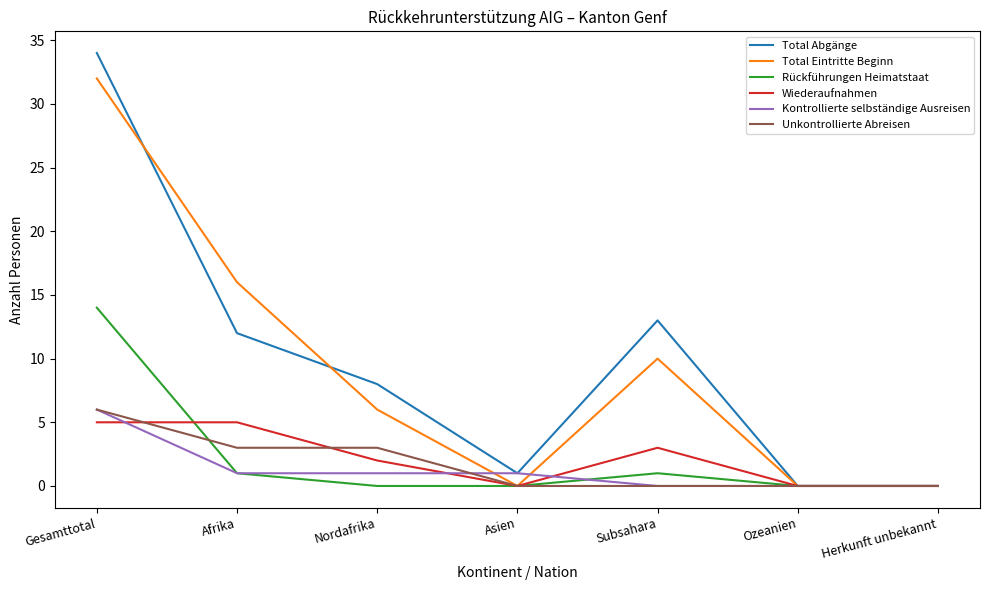

True or false: Total Abgänge has more than 1 points higher than both neighbors.

False